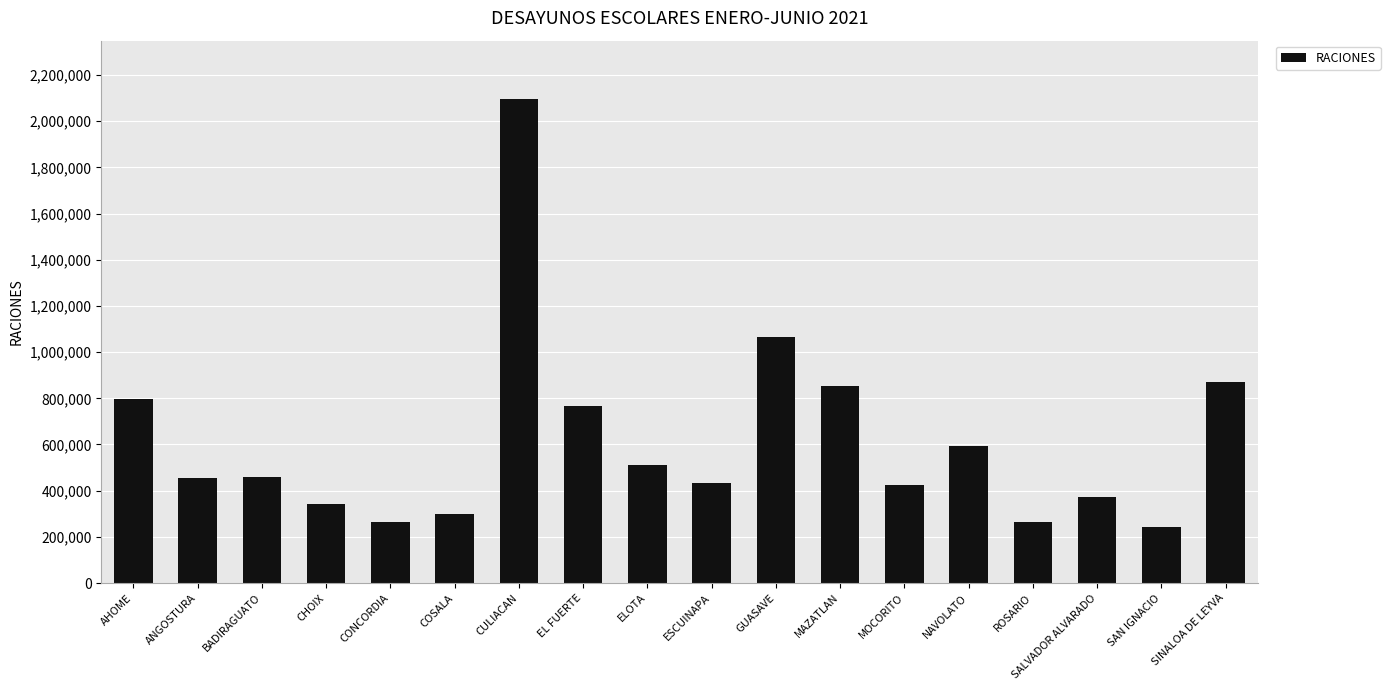

Is it true that the value at COSALA is 129436?

False